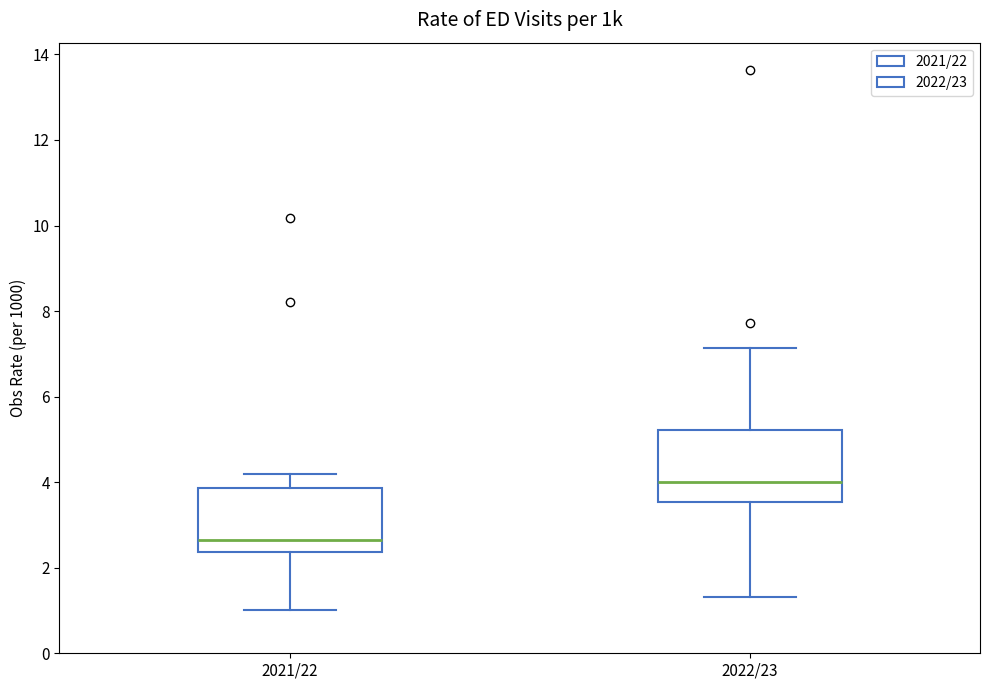

Where is the lower edge of the box for 2022/23 on the y-axis? The values are not printed on the chart, so give them approximately, as read against the axis.

3.6